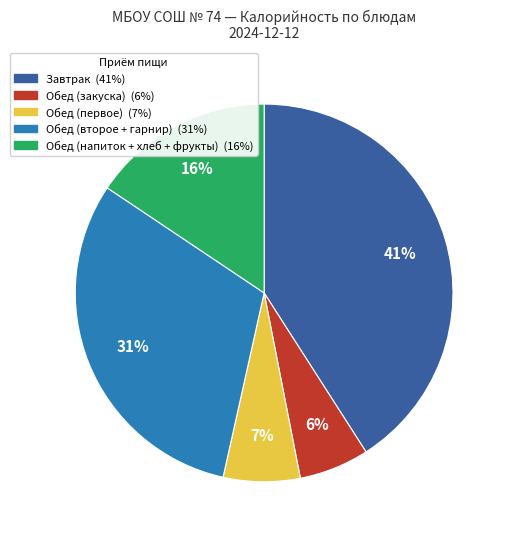

Is there any slice that represents more than half of the pie?

No